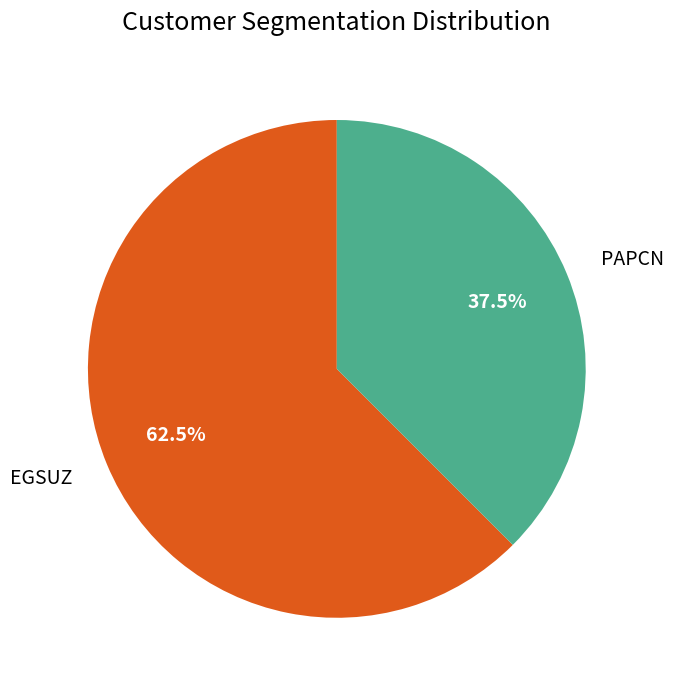

Which has a higher value, PAPCN or EGSUZ?

EGSUZ